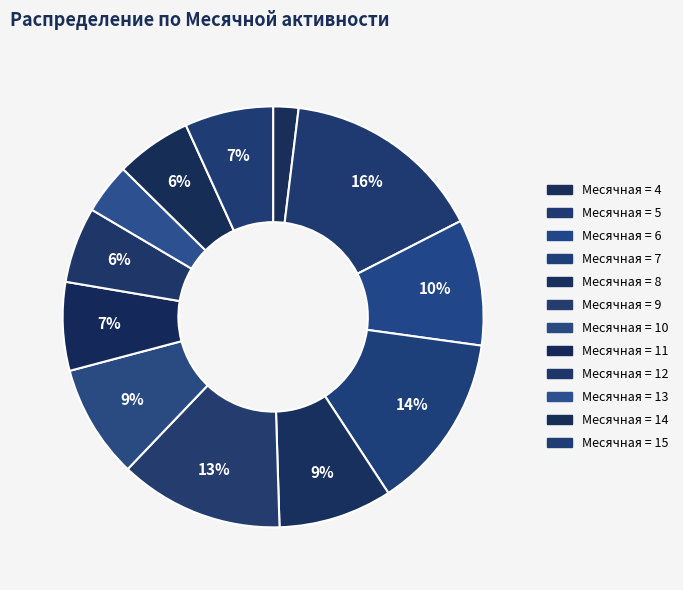

Is there a majority slice in this chart?

No